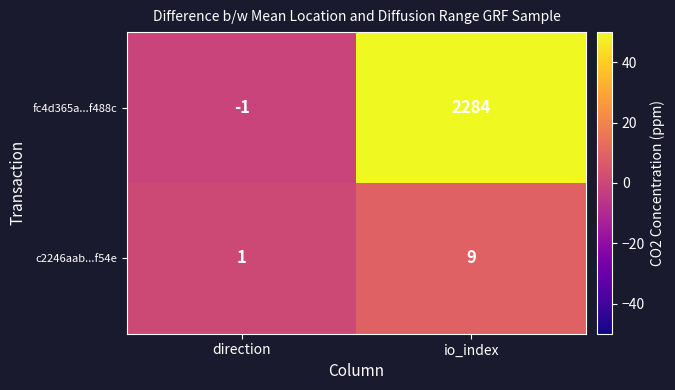

Rank the series at direction from lowest to highest value.

fc4d365a...f488c, c2246aab...f54e